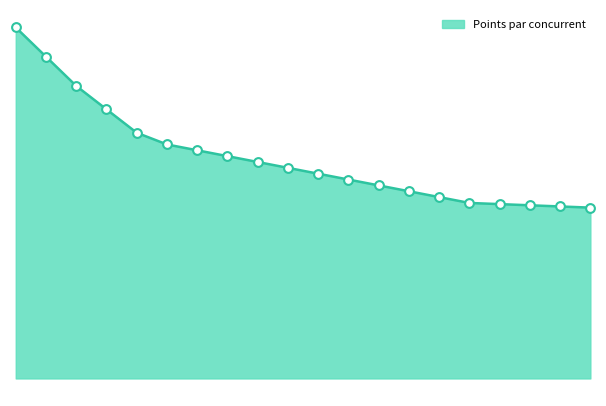

Is this an area chart (filled region under the line)?

Yes